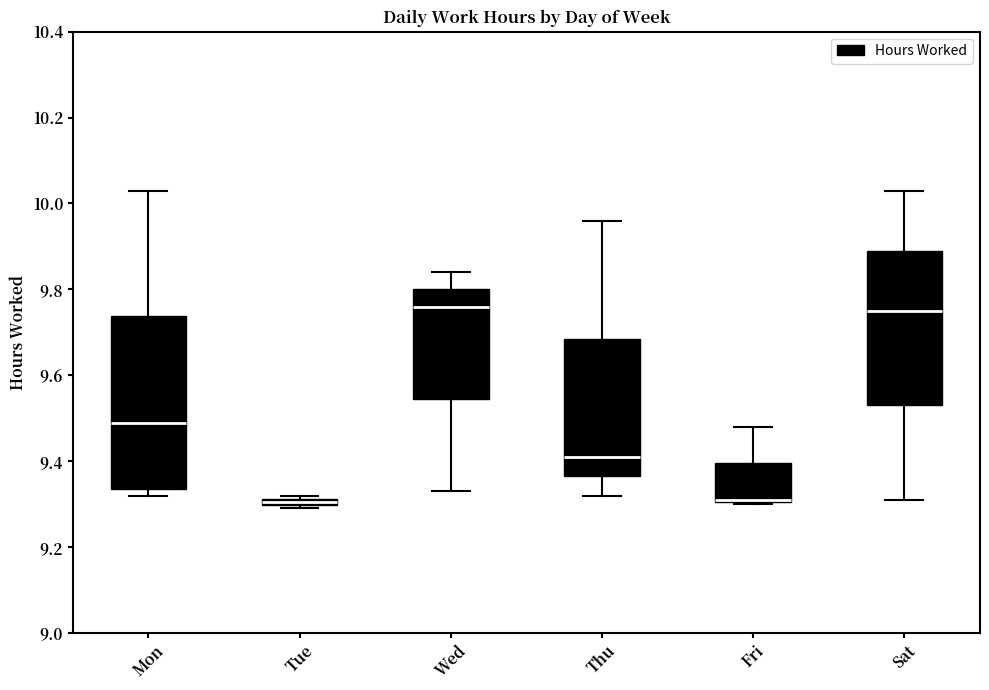

Which box is the tallest, from its lower edge to its upper edge?

Mon